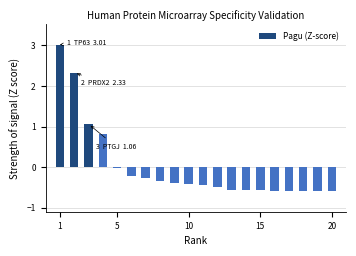

What is the difference between the maximum and minimum values?

3.6